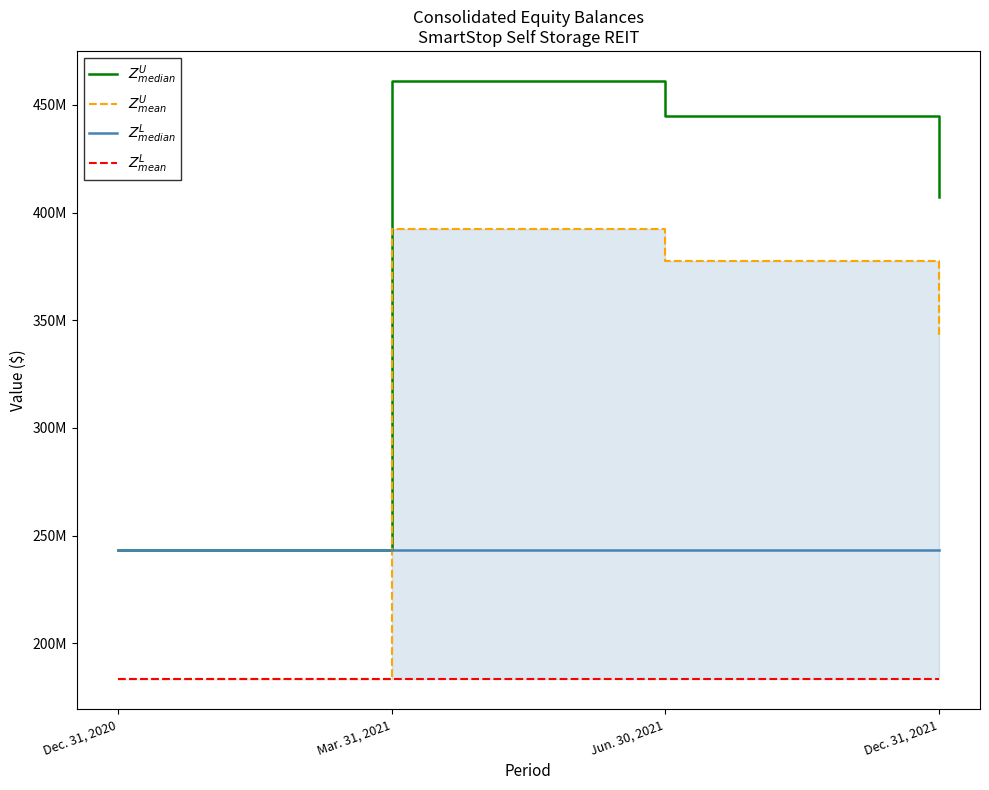

Rank the series at Dec. 31, 2021 from highest to lowest value.

$Z^U_{median}$, $Z^U_{mean}$, $Z^L_{median}$, $Z^L_{mean}$